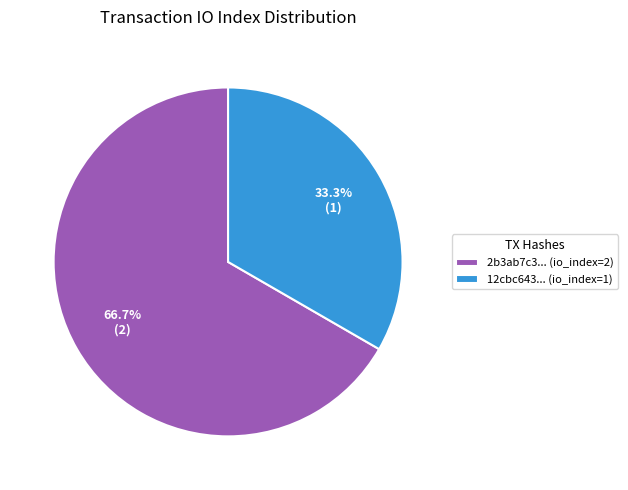

Rank the categories by value from highest to lowest.

2b3ab7c3... (io_index=2), 12cbc643... (io_index=1)